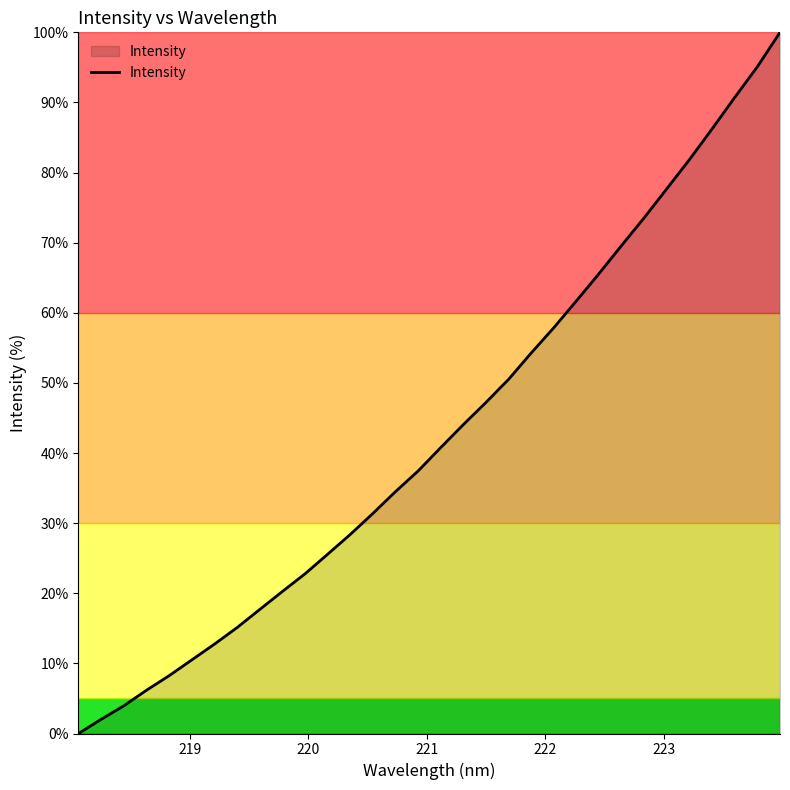

What is the difference between the maximum and minimum values?

100.0